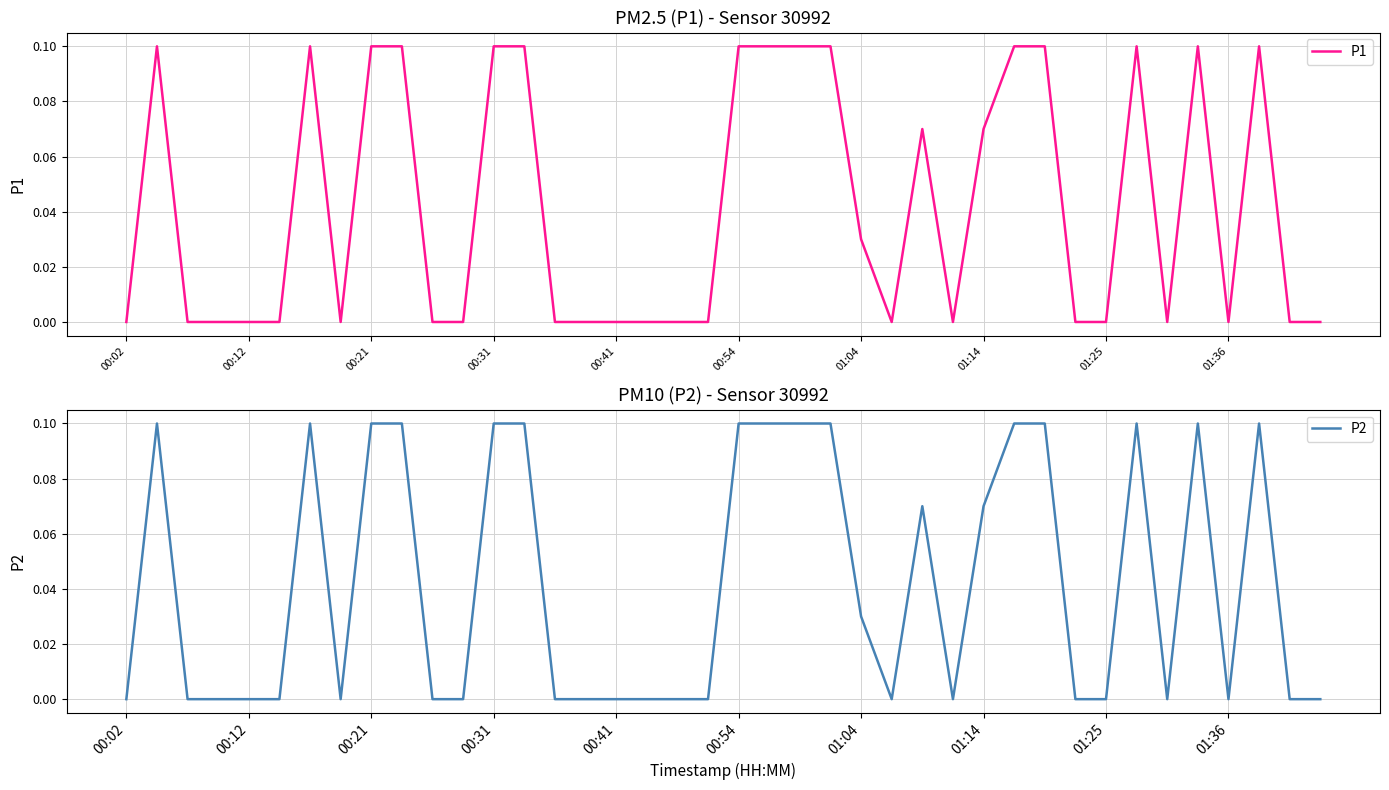

How many P1 values are between 0 and 1?

40